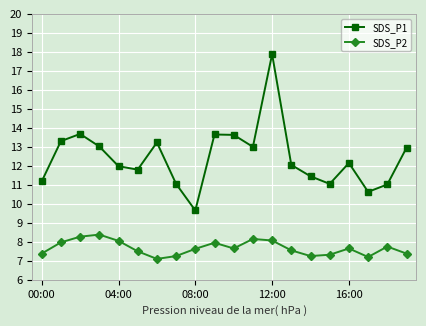

What is the smallest value displayed?

7.1